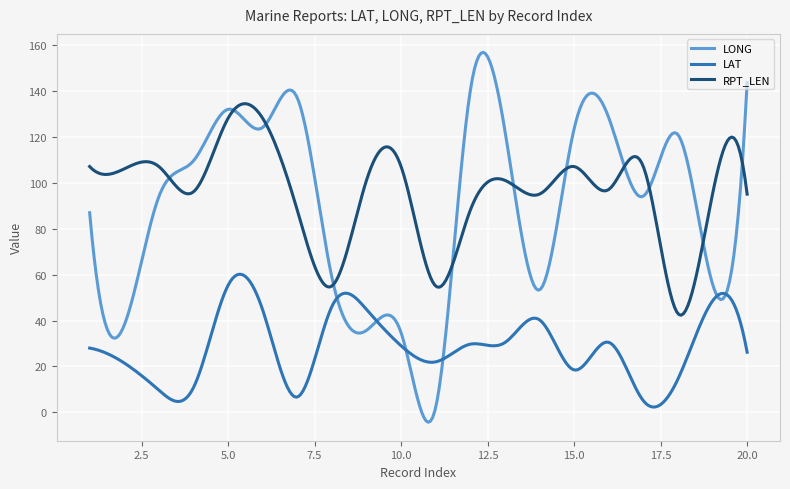

Which series has the largest range (max minus min)?

LONG